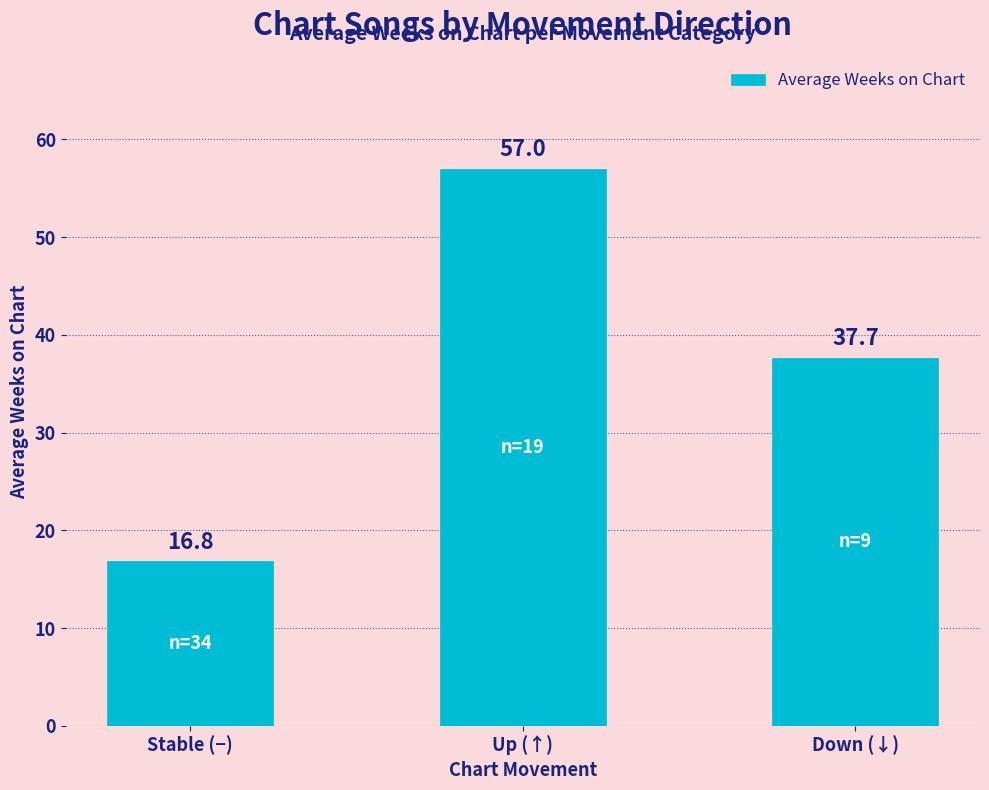

The chart shows a value of 37.7 at Down (↓). True or false?

True